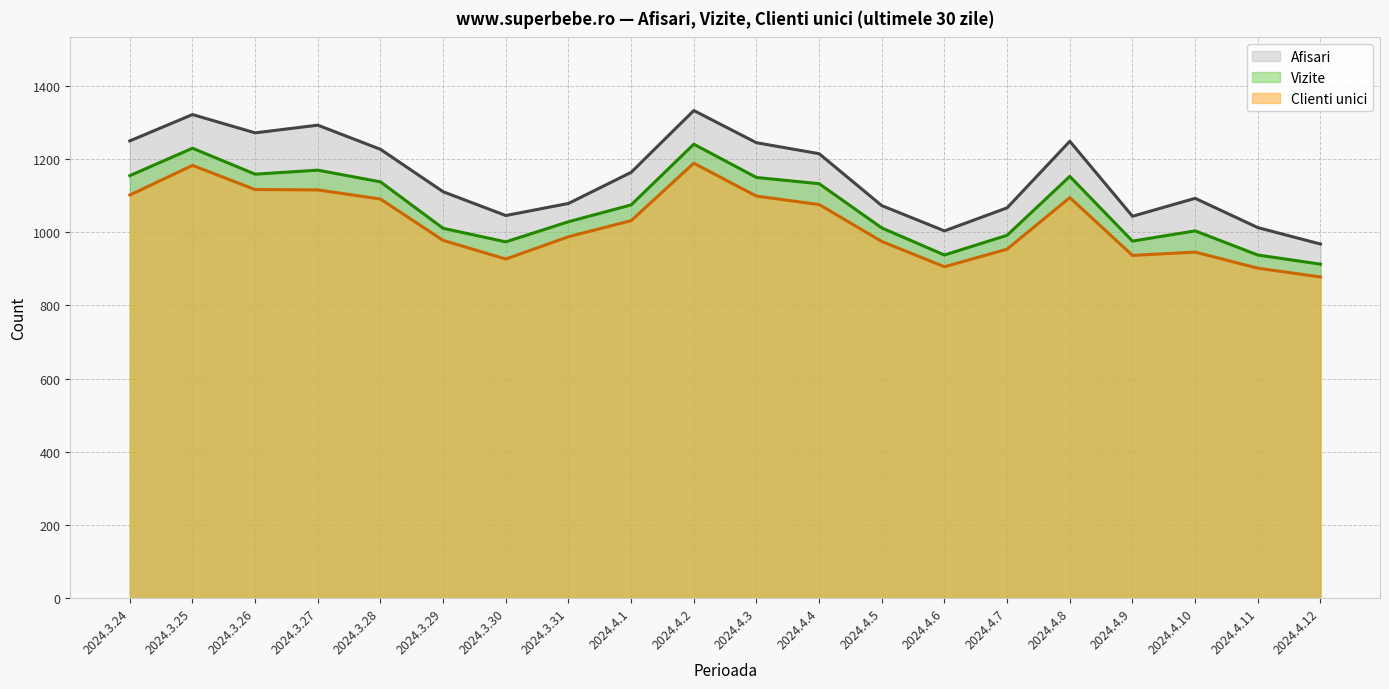

Which series has the largest total across all categories?

Afisari